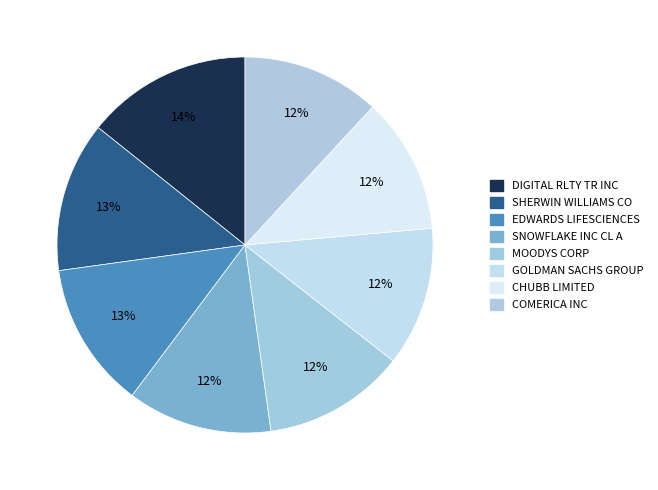

Count the number of slices in the pie.

8